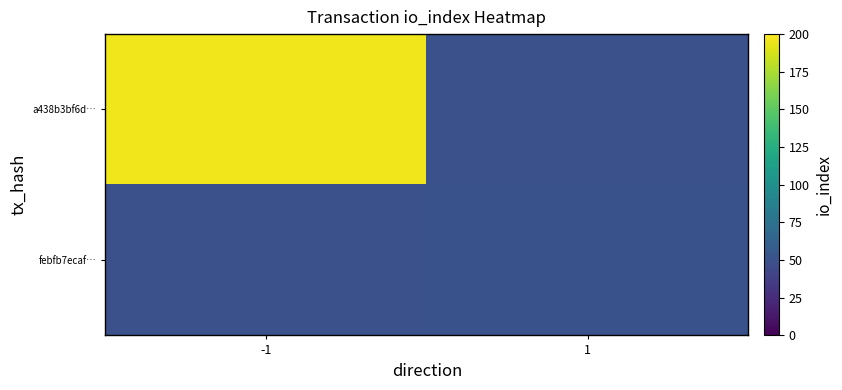

Which has a higher value, 1 or -1?

-1